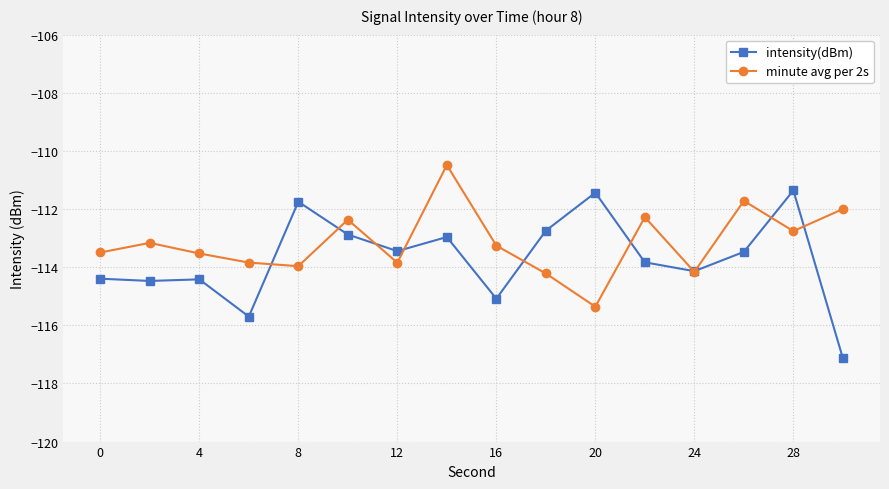

Which series ends up on top after the final intersection of intensity(dBm) and minute avg per 2s?

minute avg per 2s